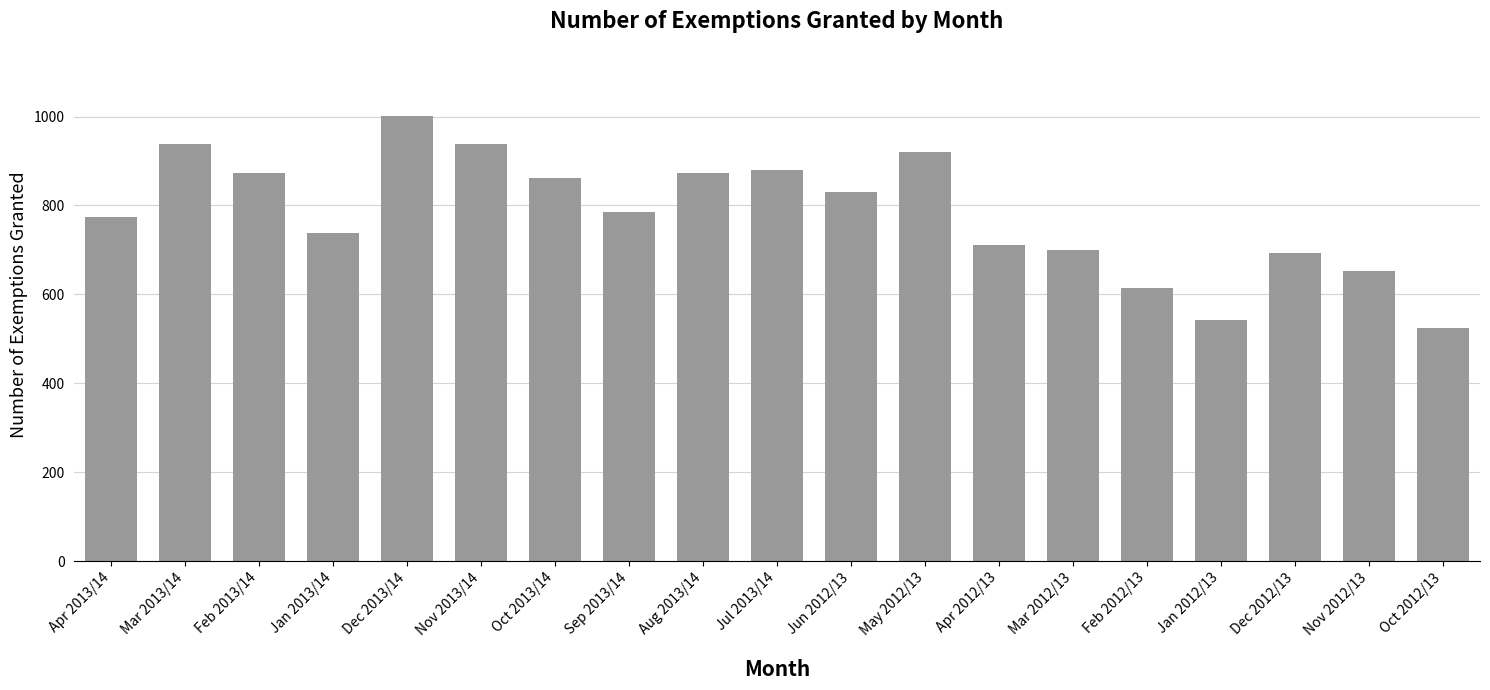

Which category has the highest value across all series?

Dec 2013/14